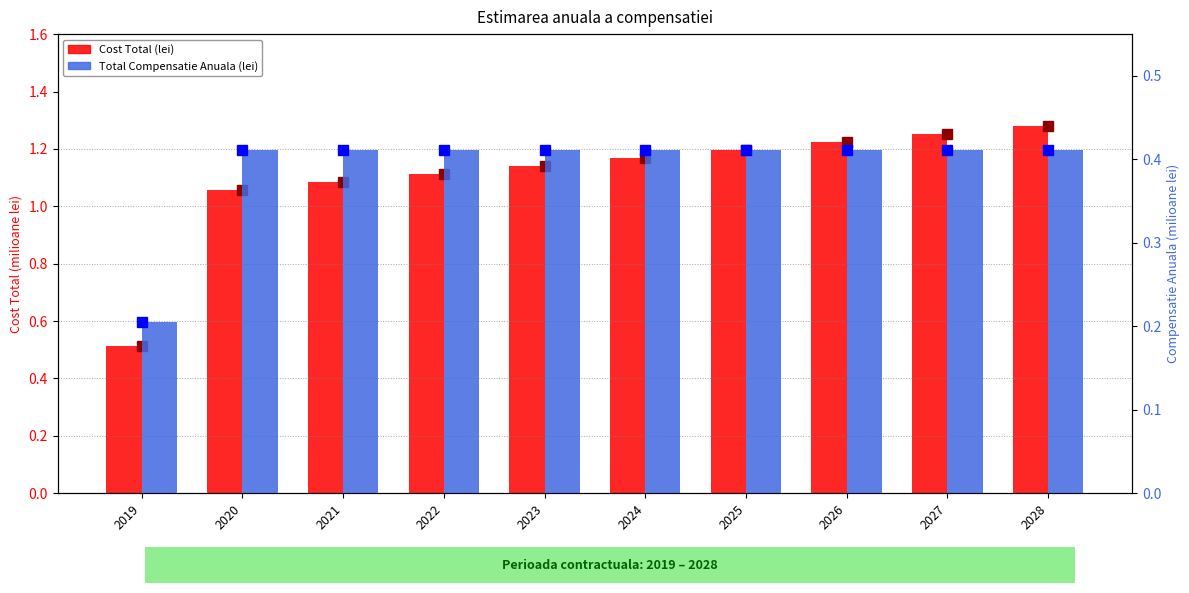

Rank the series at 2022 from highest to lowest value.

Cost Total (lei), Total Compensatie Anuala (lei)